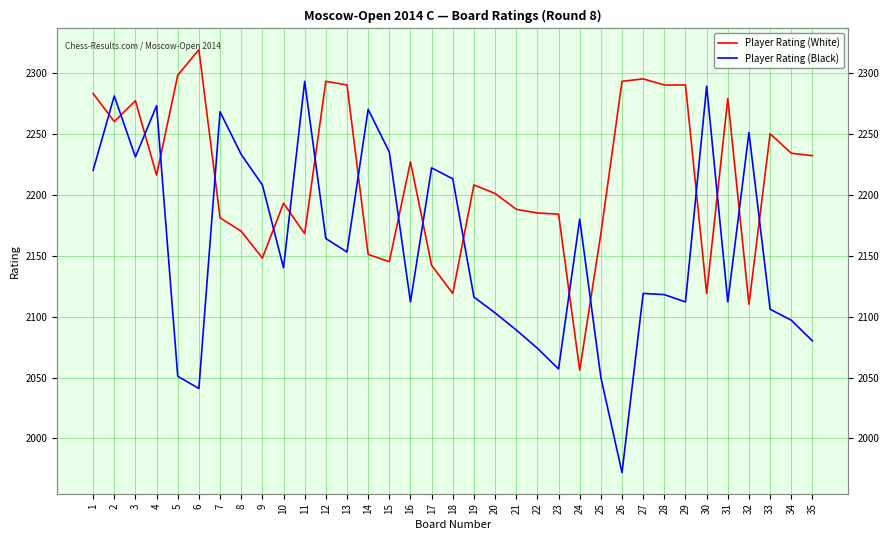

Is it true that Player Rating (Black) equals 2112 at 16?

True